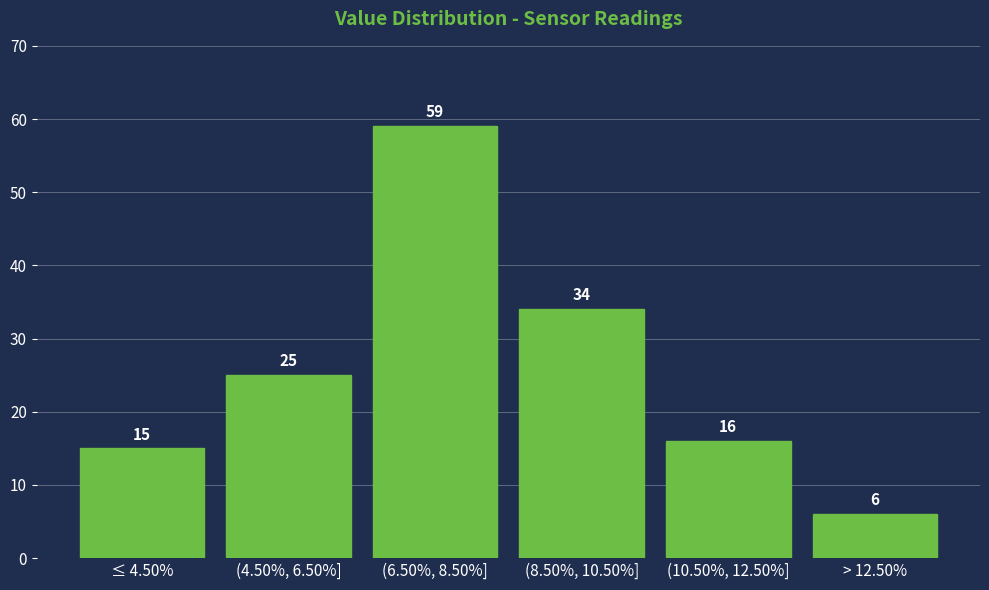

Reading left to right, extract all data points from this chart.

15	25	59	34	16	6